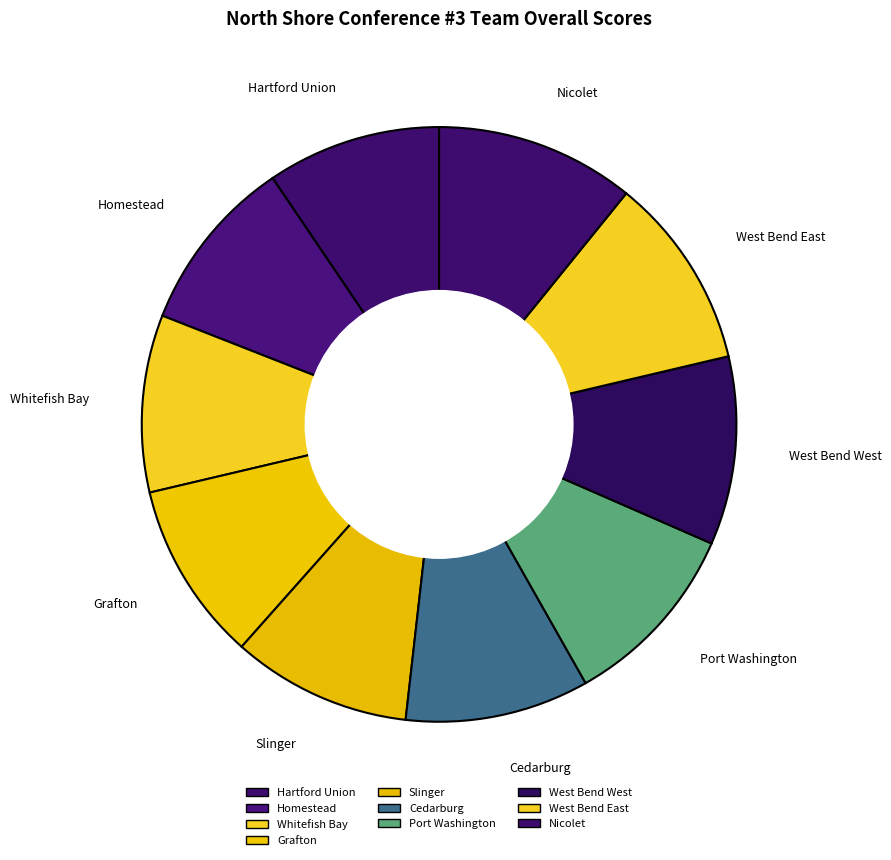

To the nearest percent, what portion does Cedarburg represent?

10%